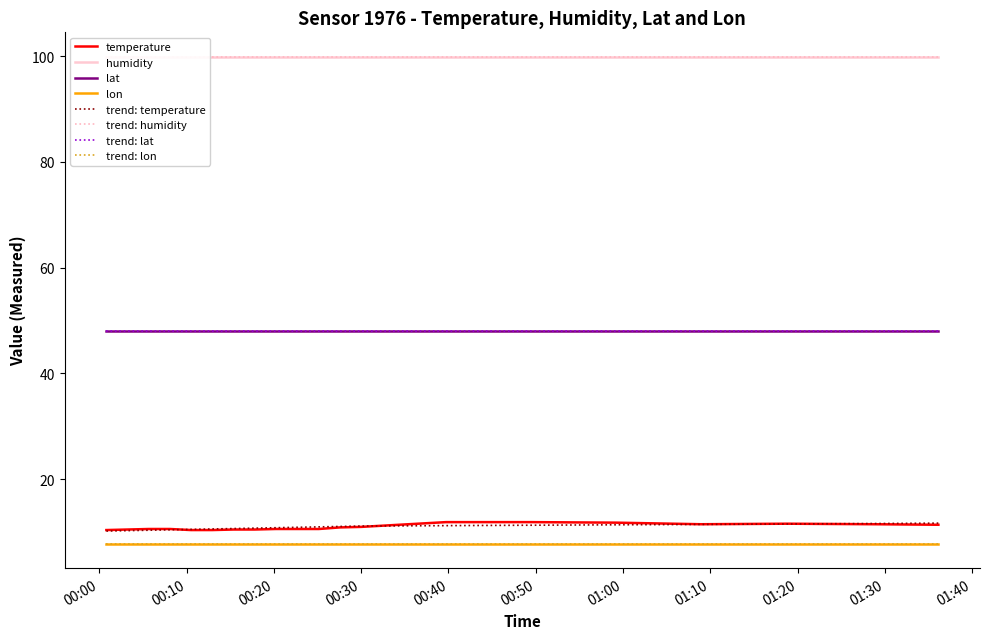

True or false: lat and humidity intersect in this chart.

False